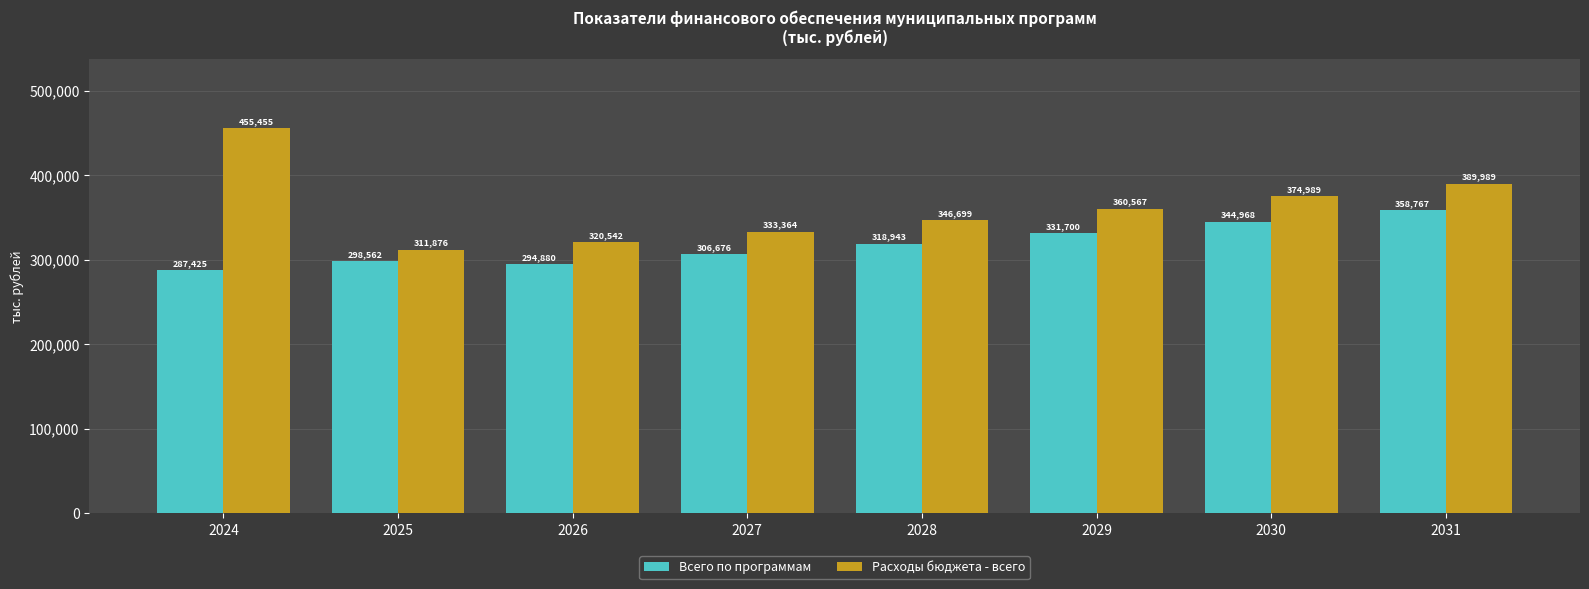

Are the bars grouped side by side (vs. stacked)?

Yes